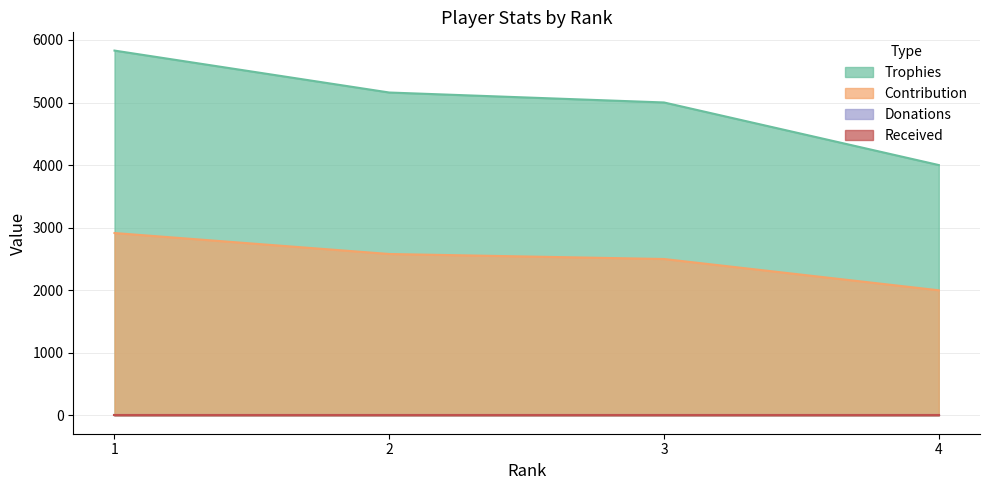

True or false: Trophies has a value of 5160 at 2.

True